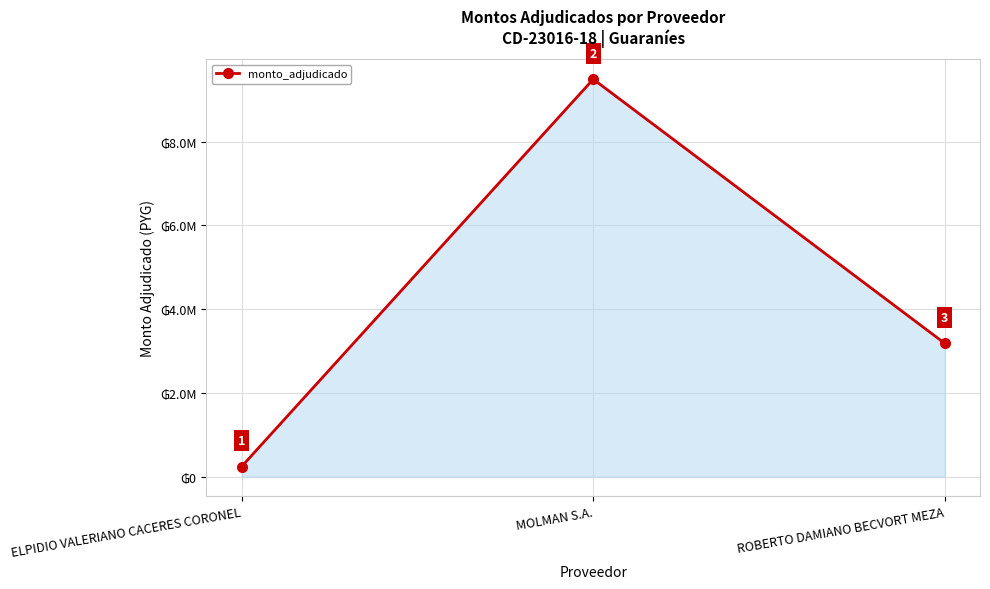

What is the maximum value shown in the chart?

9490935